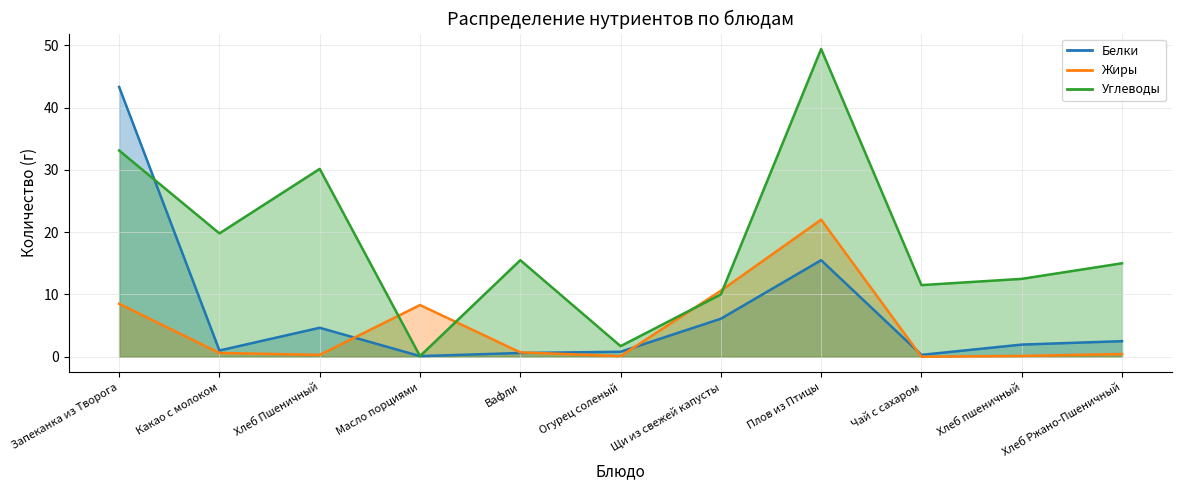

Reading right to left, list all the values displayed in this chart.

Белки: Хлеб Ржано-Пшеничный=2.5	Хлеб пшеничный=1.9	Чай с сахаром=0.3	Плов из Птицы=15.5	Щи из свежей капусты=6.1	Огурец соленый=0.8	Вафли=0.6	Масло порциями=0.1	Хлеб Пшеничный=4.7	Какао с молоком=1.0	Запеканка из Творога=43.3
Жиры: Хлеб Ржано-Пшеничный=0.4	Хлеб пшеничный=0.1	Чай с сахаром=0.0	Плов из Птицы=22.0	Щи из свежей капусты=10.6	Огурец соленый=0.1	Вафли=0.7	Масло порциями=8.3	Хлеб Пшеничный=0.3	Какао с молоком=0.6	Запеканка из Творога=8.5
Углеводы: Хлеб Ржано-Пшеничный=15.0	Хлеб пшеничный=12.5	Чай с сахаром=11.5	Плов из Птицы=49.4	Щи из свежей капусты=10.0	Огурец соленый=1.7	Вафли=15.5	Масло порциями=0.1	Хлеб Пшеничный=30.1	Какао с молоком=19.8	Запеканка из Творога=33.1